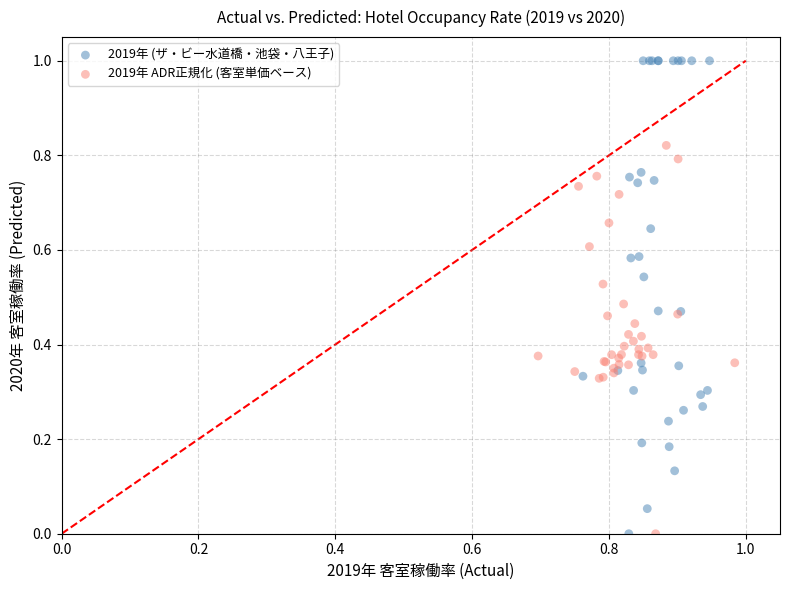

Which series contains the highest Y value?

2019年 (ザ・ビー水道橋・池袋・八王子)